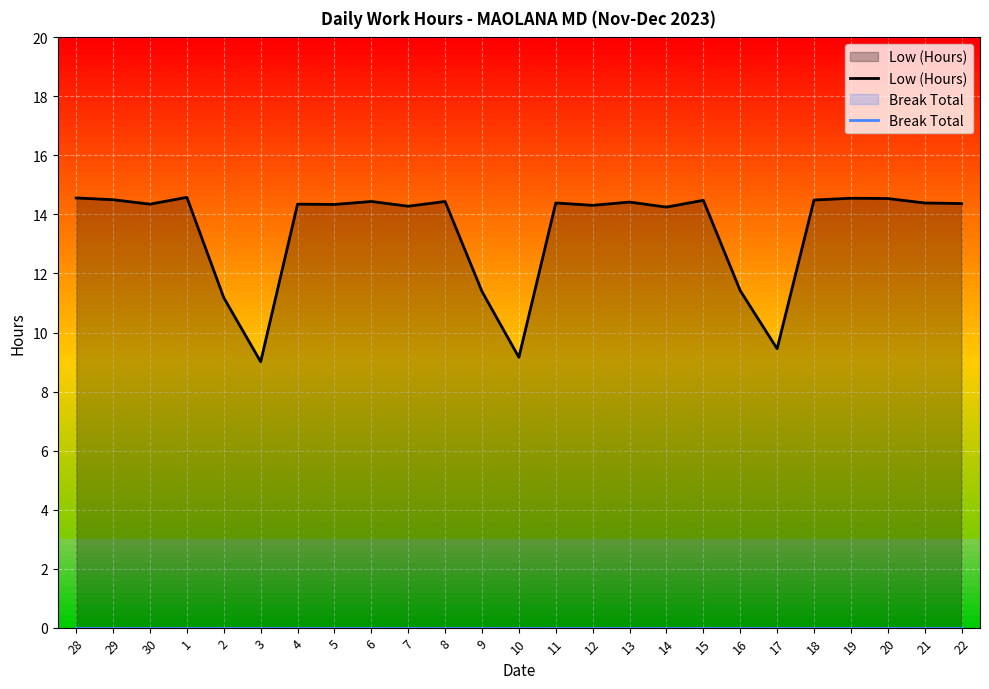

Which series changed the most between 29 and 13?

Low (Hours)